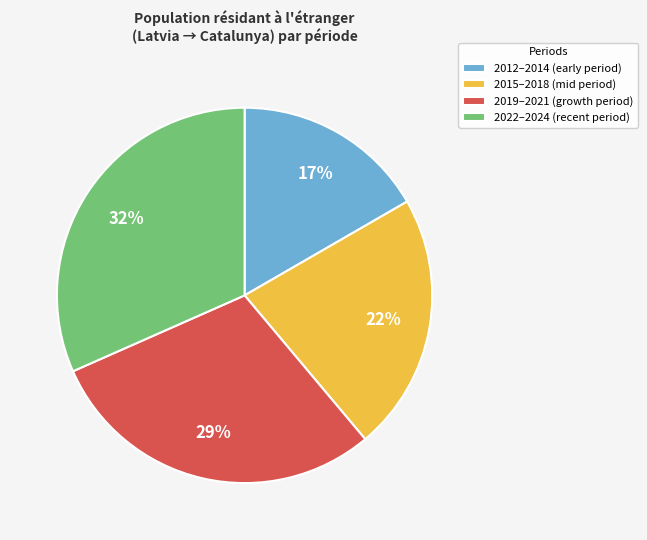

What is the ratio of the value at 2015–2018 (mid period) to the value at 2012–2014 (early period)?

1.3